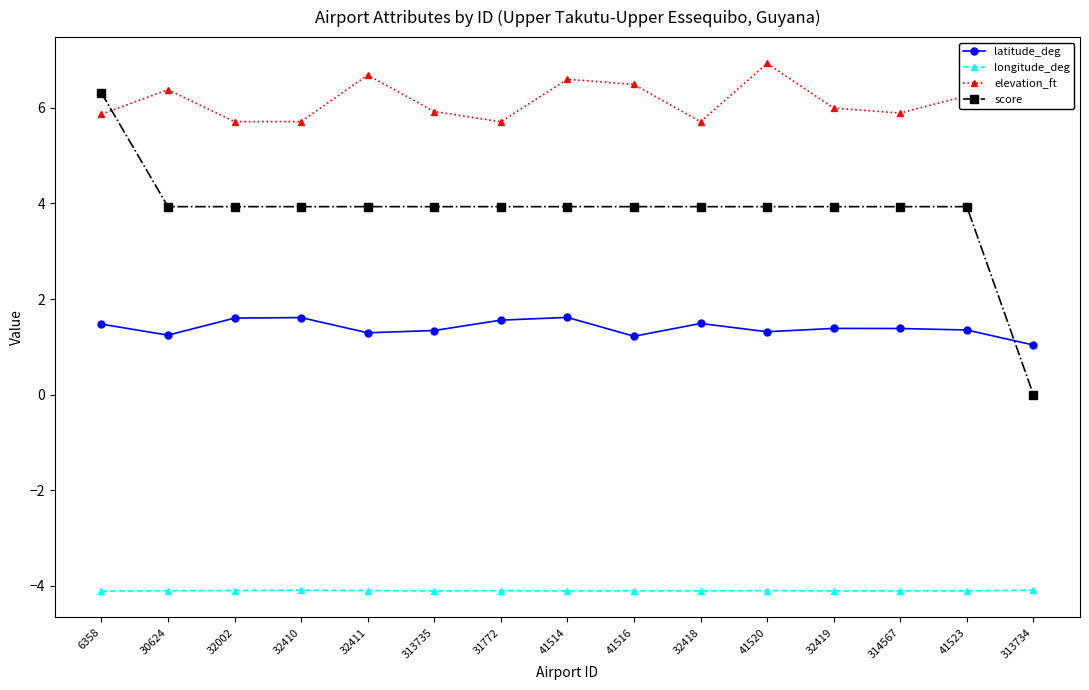

At which label does latitude_deg reach its minimum?

313734